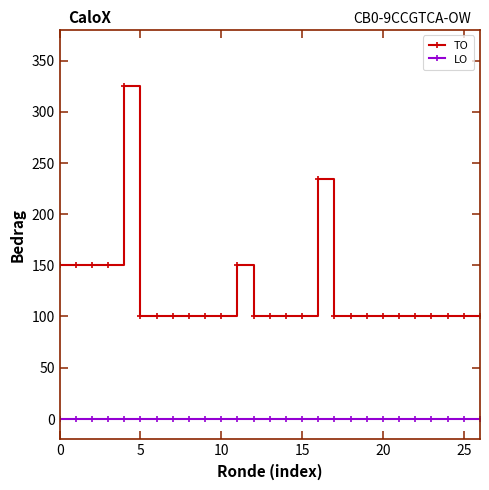

True or false: LO and TO cross at least once.

False